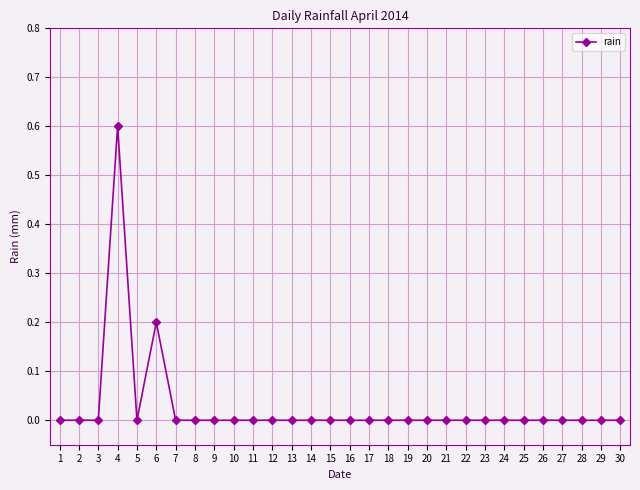

True or false: the data shows 0.0 at 28.

True